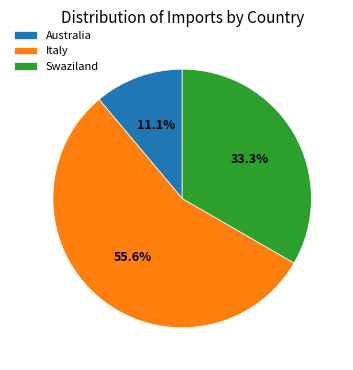

Which slice is the smallest?

Australia